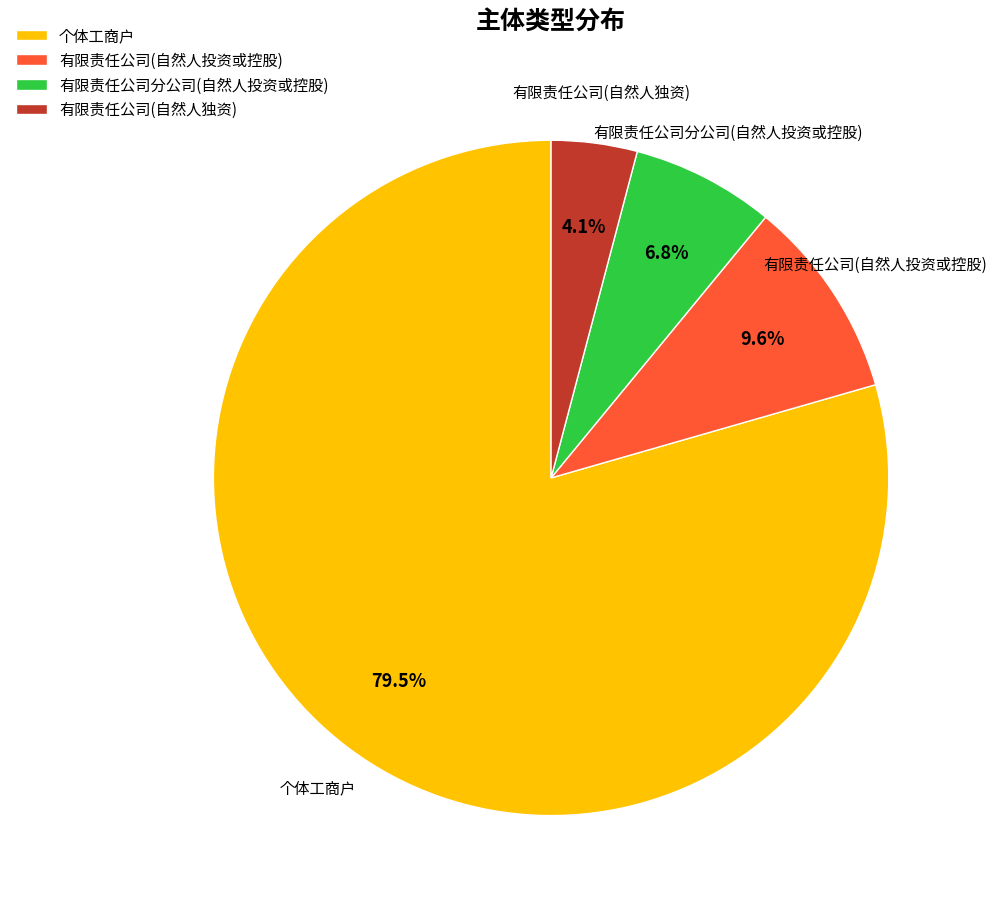

Rank the categories by value from lowest to highest.

有限责任公司(自然人独资), 有限责任公司分公司(自然人投资或控股), 有限责任公司(自然人投资或控股), 个体工商户